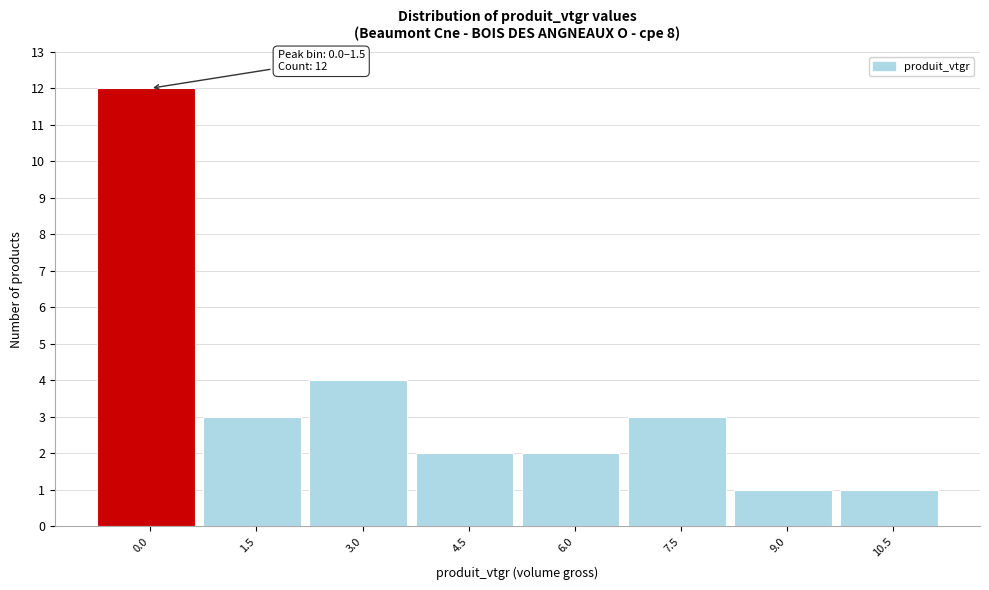

Reading right to left, transcribe all the data shown in this chart.

1	1	3	2	2	4	3	12